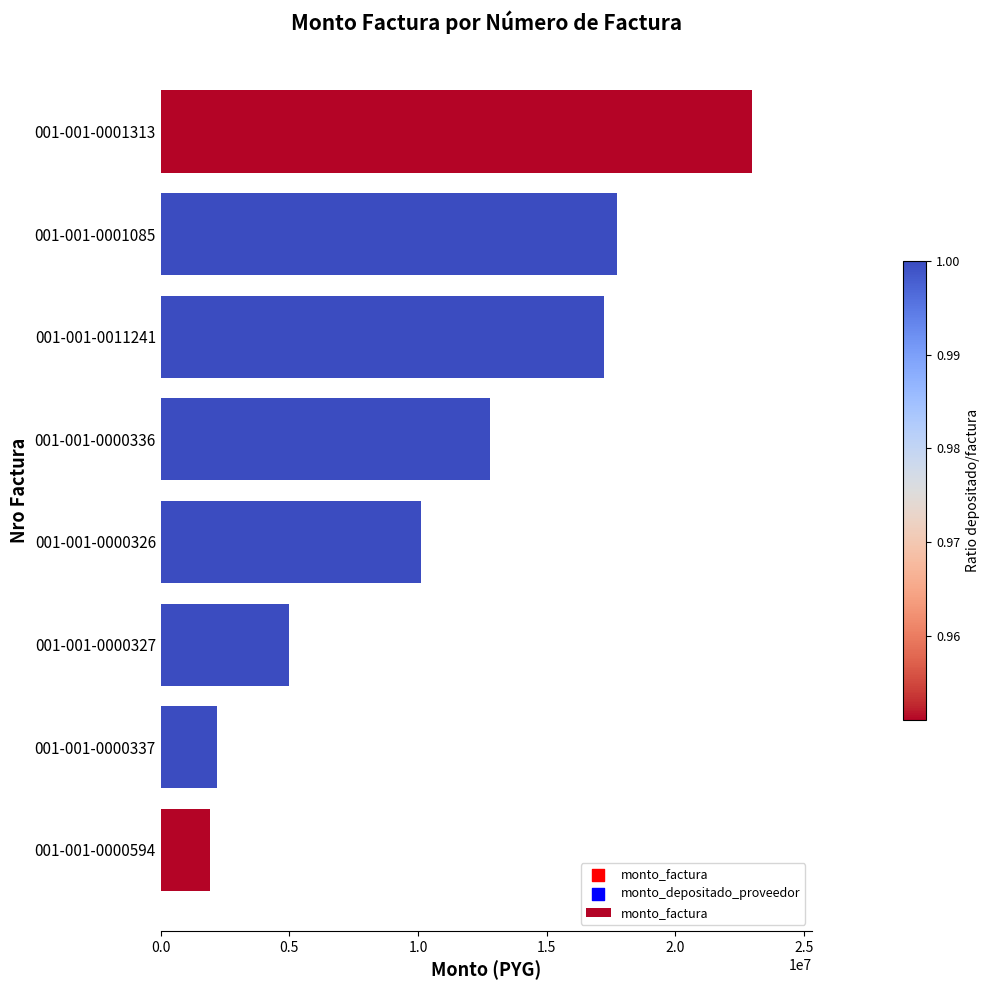

Between 001-001-0001085 and 001-001-0000594, which is larger?

001-001-0001085